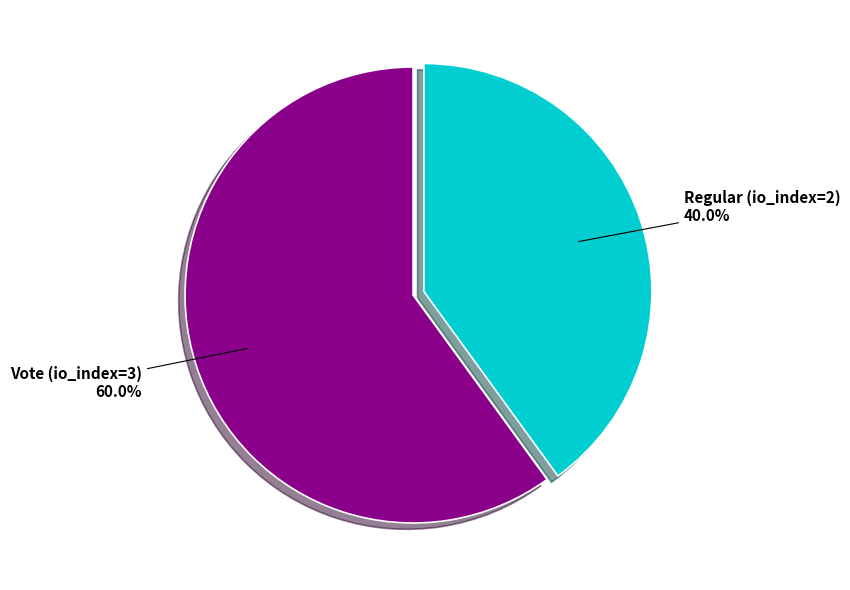

Is there any slice that represents more than half of the pie?

Yes